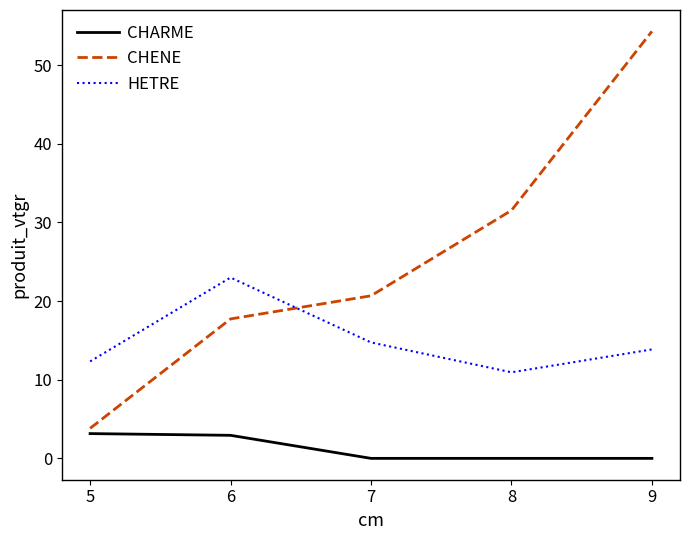

Which category has the lowest value in the HETRE series?

8